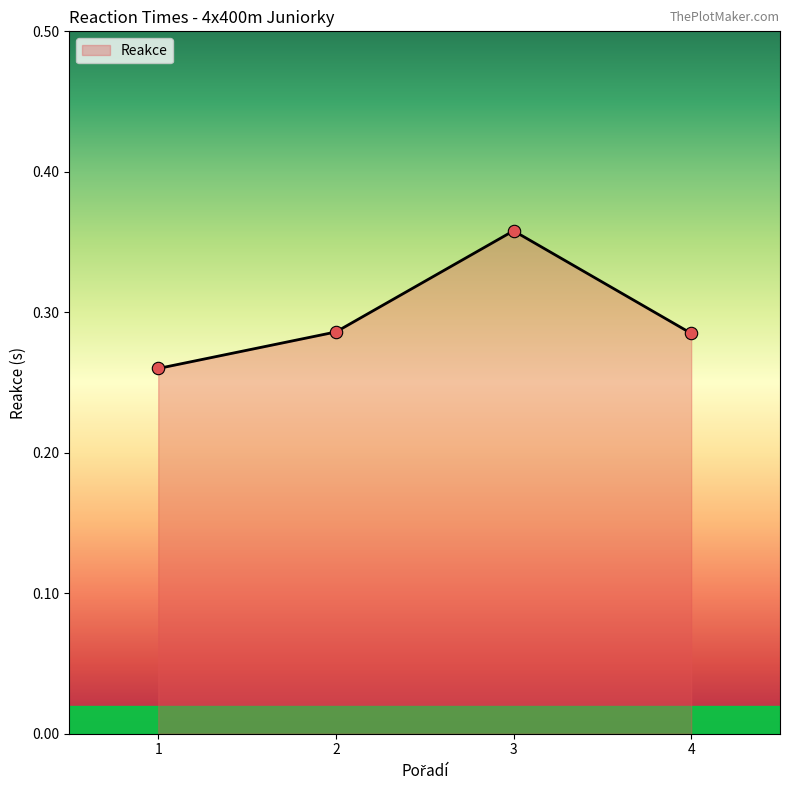

Which has a higher value, 1 or 4?

4